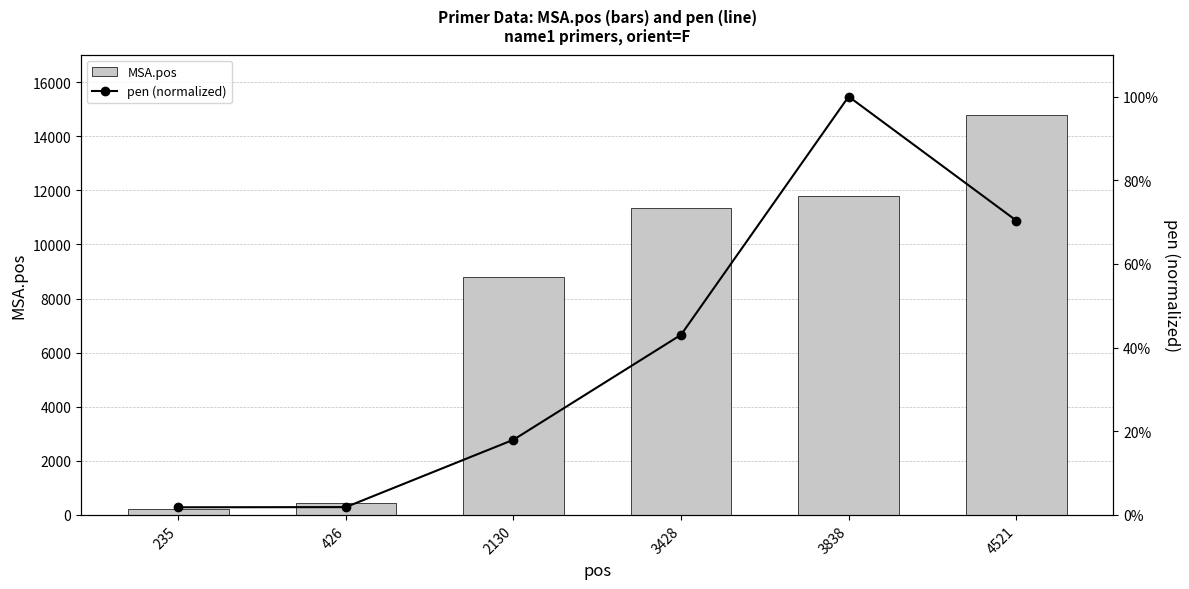

Rank the series by their maximum value, from lowest to highest.

pen (normalized), MSA.pos